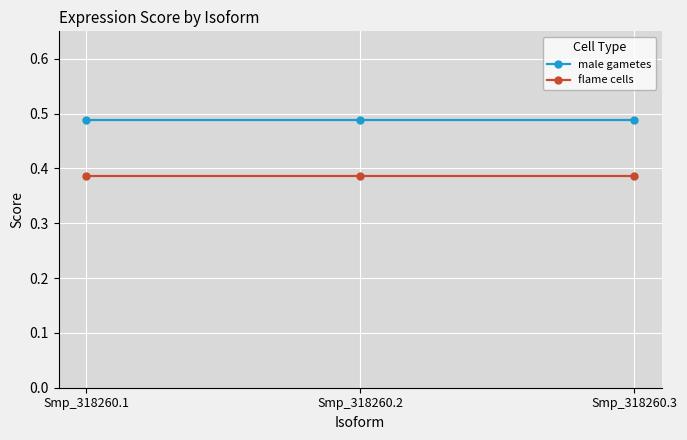

What is the total value across all series at Smp_318260.2?

0.9